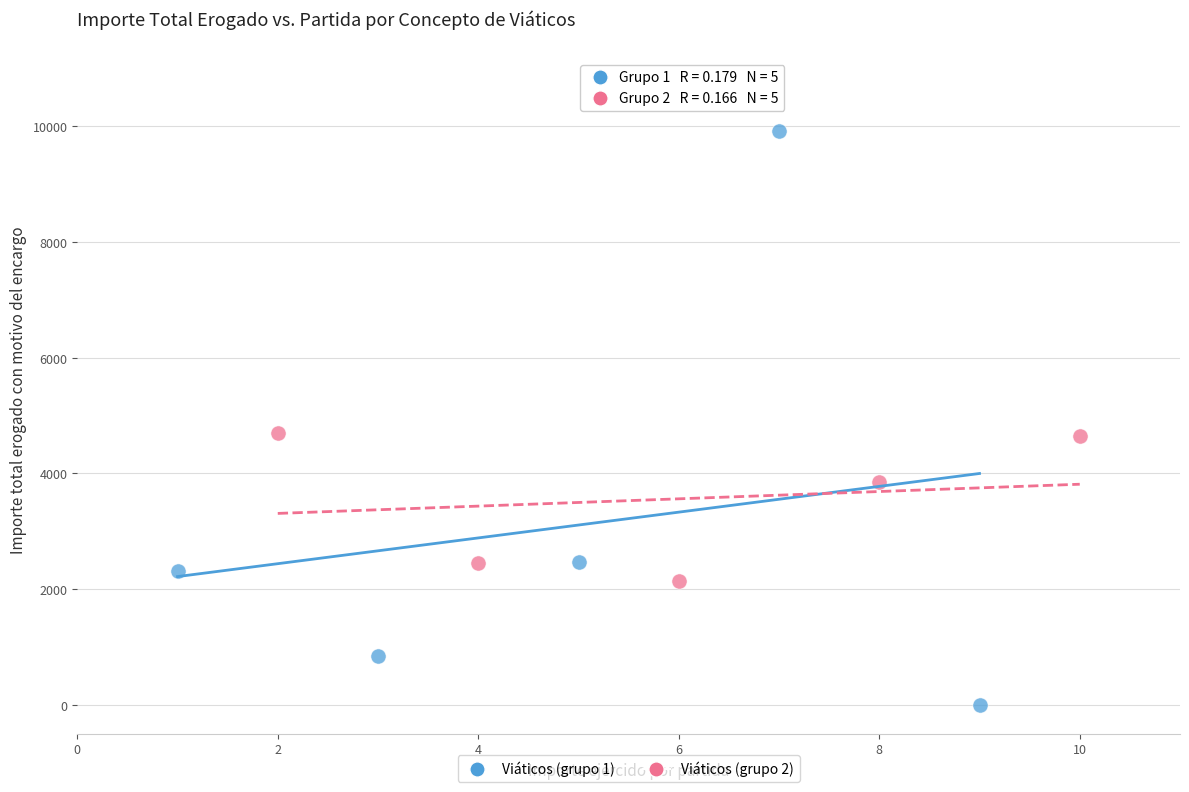

Which series contains the highest Y value?

Viáticos (grupo 1)